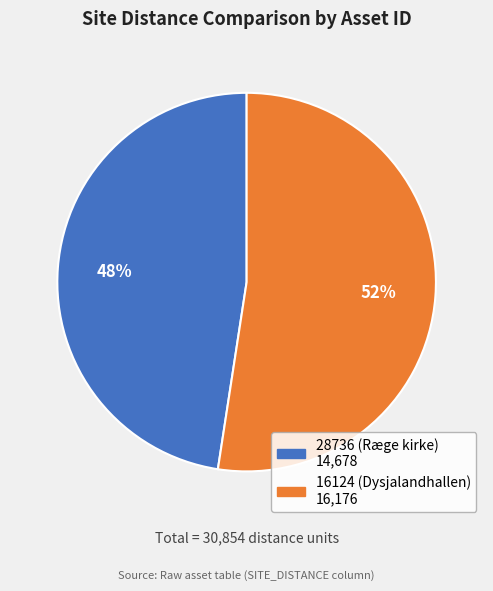

Do 16124 (Dysjalandhallen) and 28736 (Ræge kirke) together represent more than half of the pie?

Yes